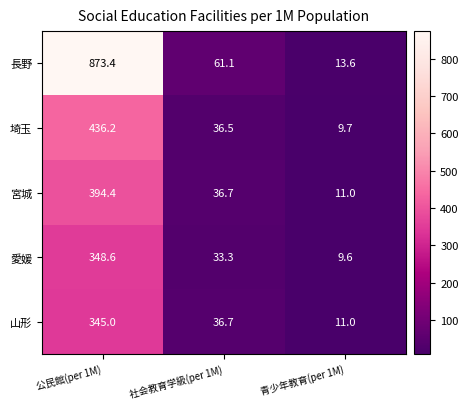

The value of 愛媛 at 公民館(per 1M) is 348.6. True or false?

True